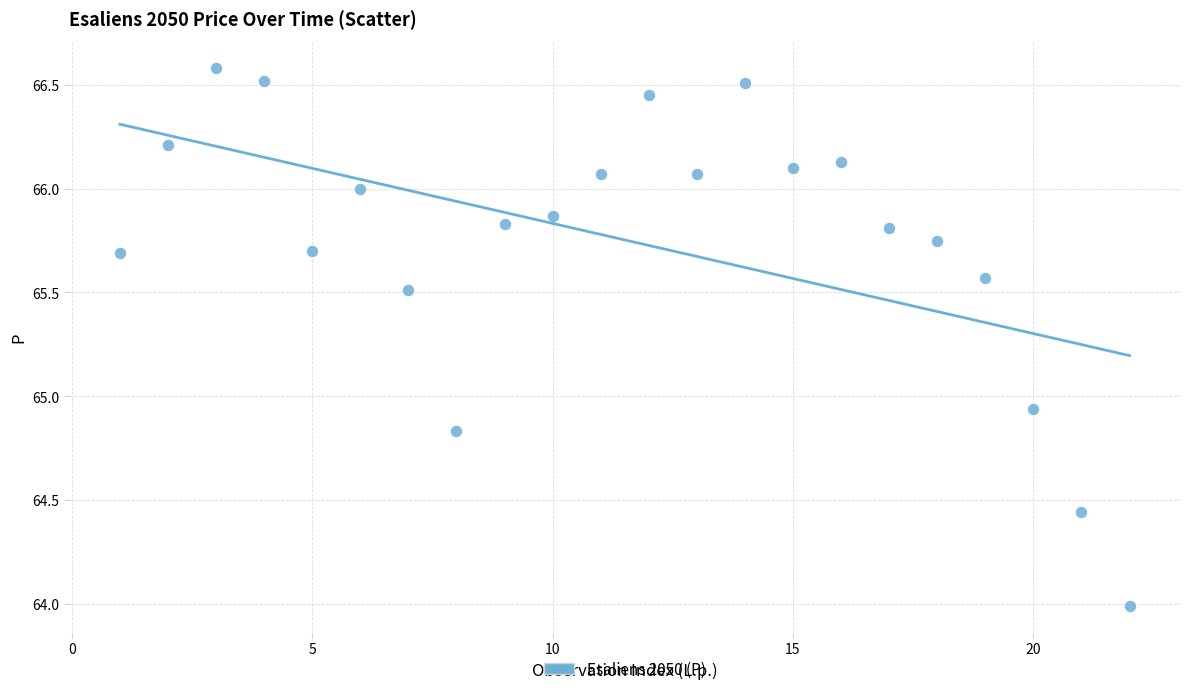

What is the range of Y values (max minus min)?

2.6